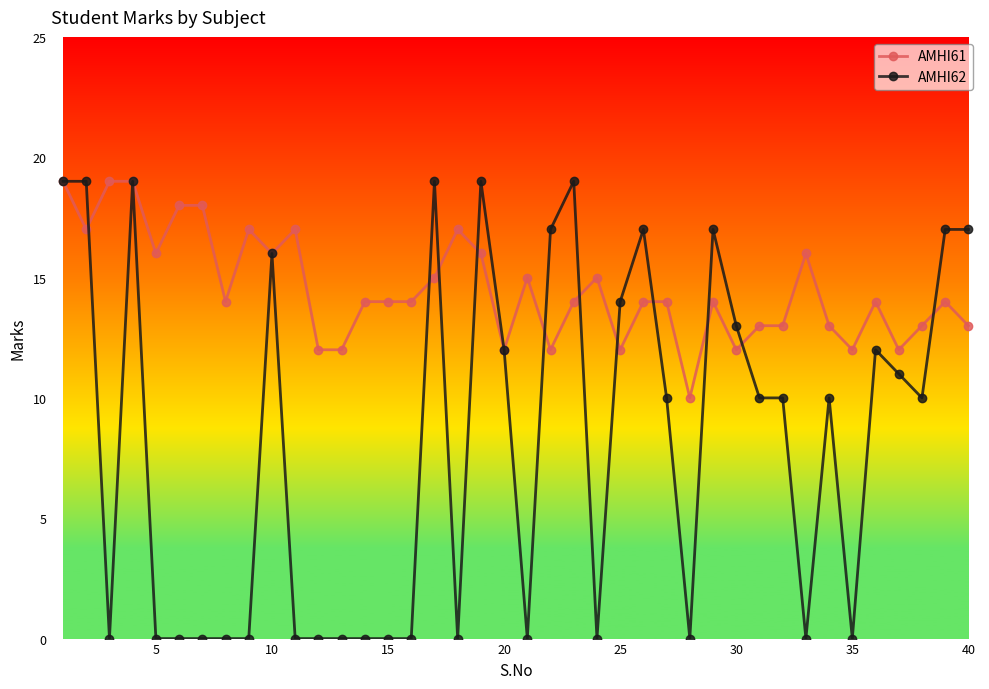

List the series in order of their overall mean, highest first.

AMHI61, AMHI62